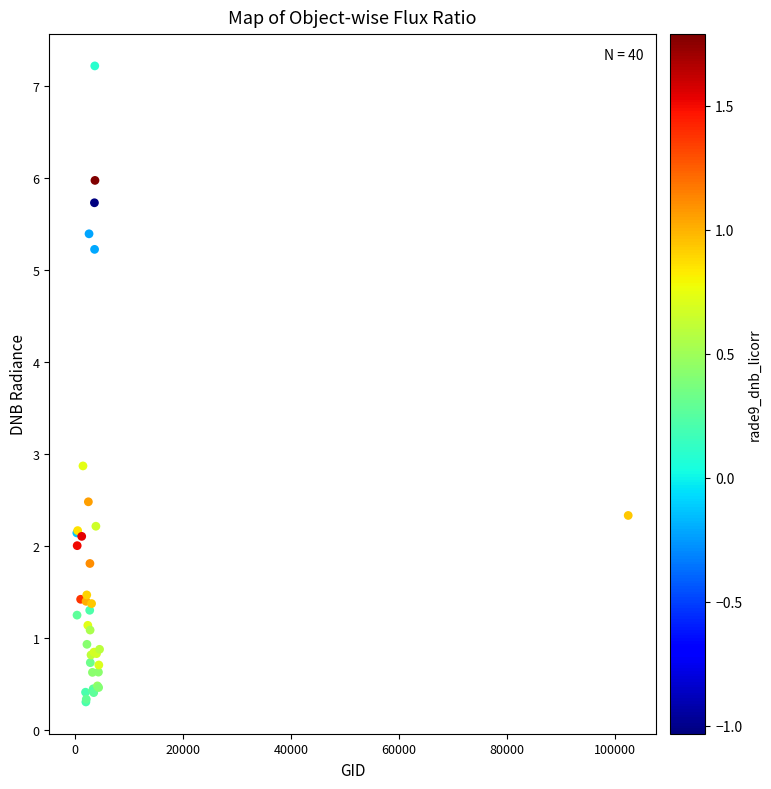

What Y value in the scatter plot is closest to 3?

2.9